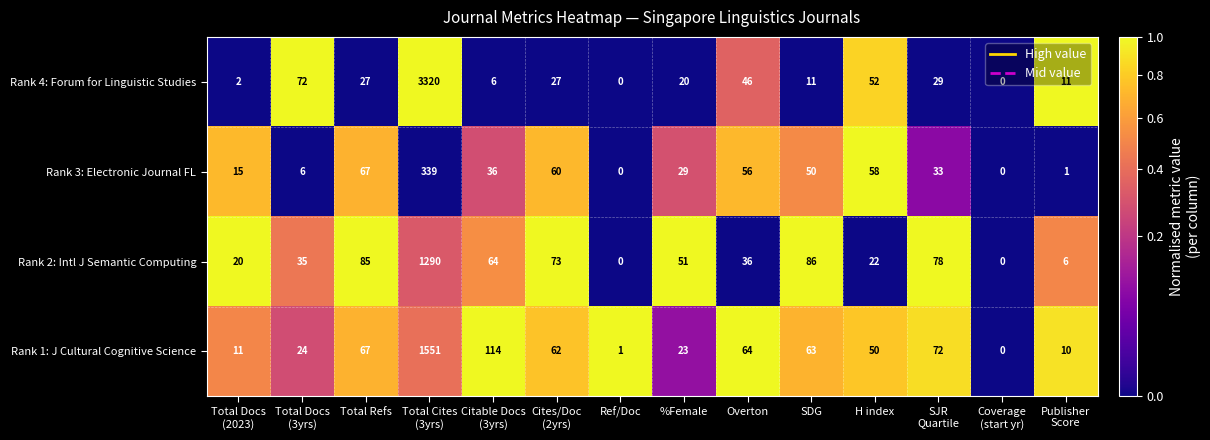

Rank the series by their maximum value, from highest to lowest.

Rank 4: Forum for Linguistic Studies, Rank 1: J Cultural Cognitive Science, Rank 2: Intl J Semantic Computing, Rank 3: Electronic Journal FL